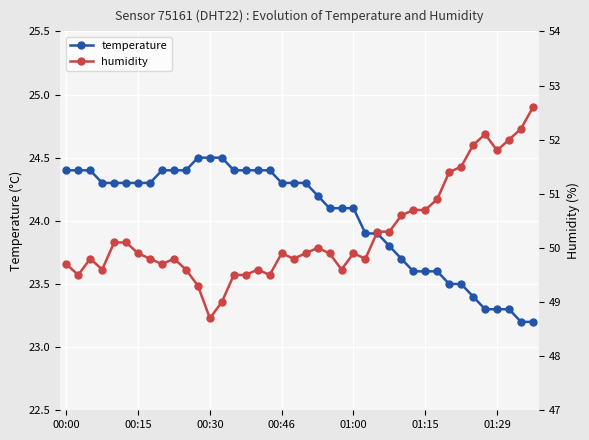

Where does the temperature series first go above 24?

00:00